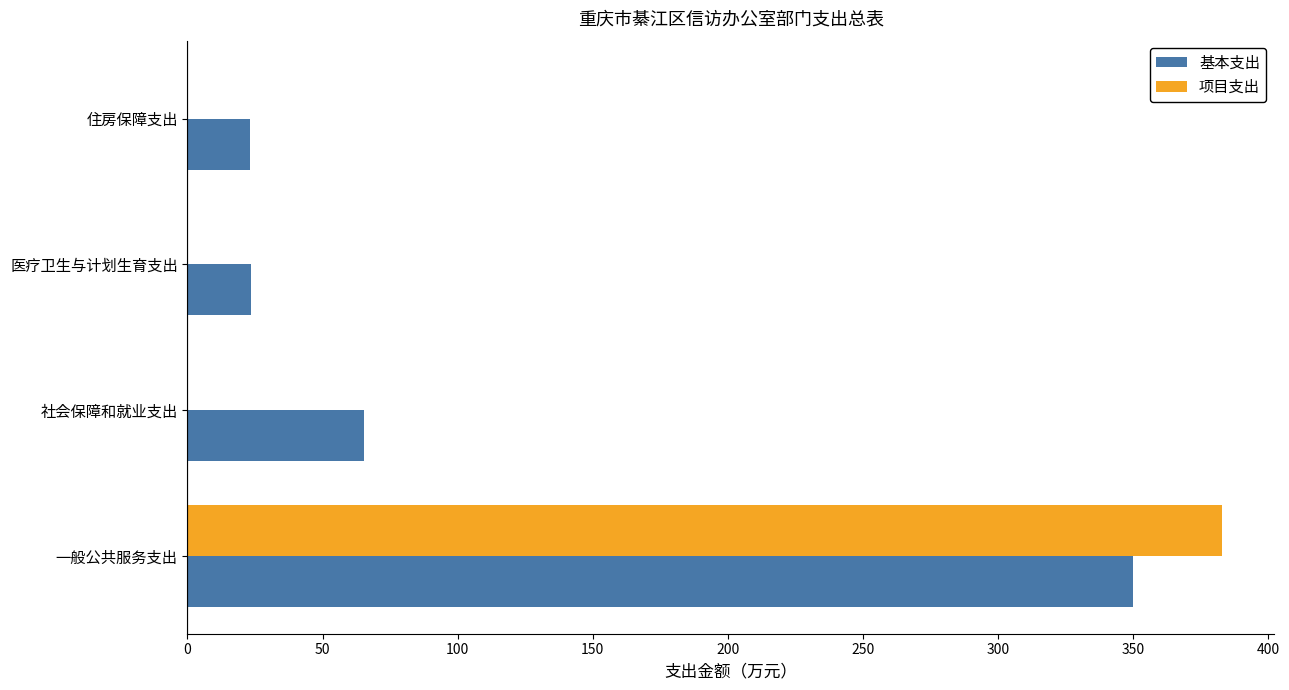

The value of 基本支出 at 医疗卫生与计划生育支出 is 23.5. True or false?

True